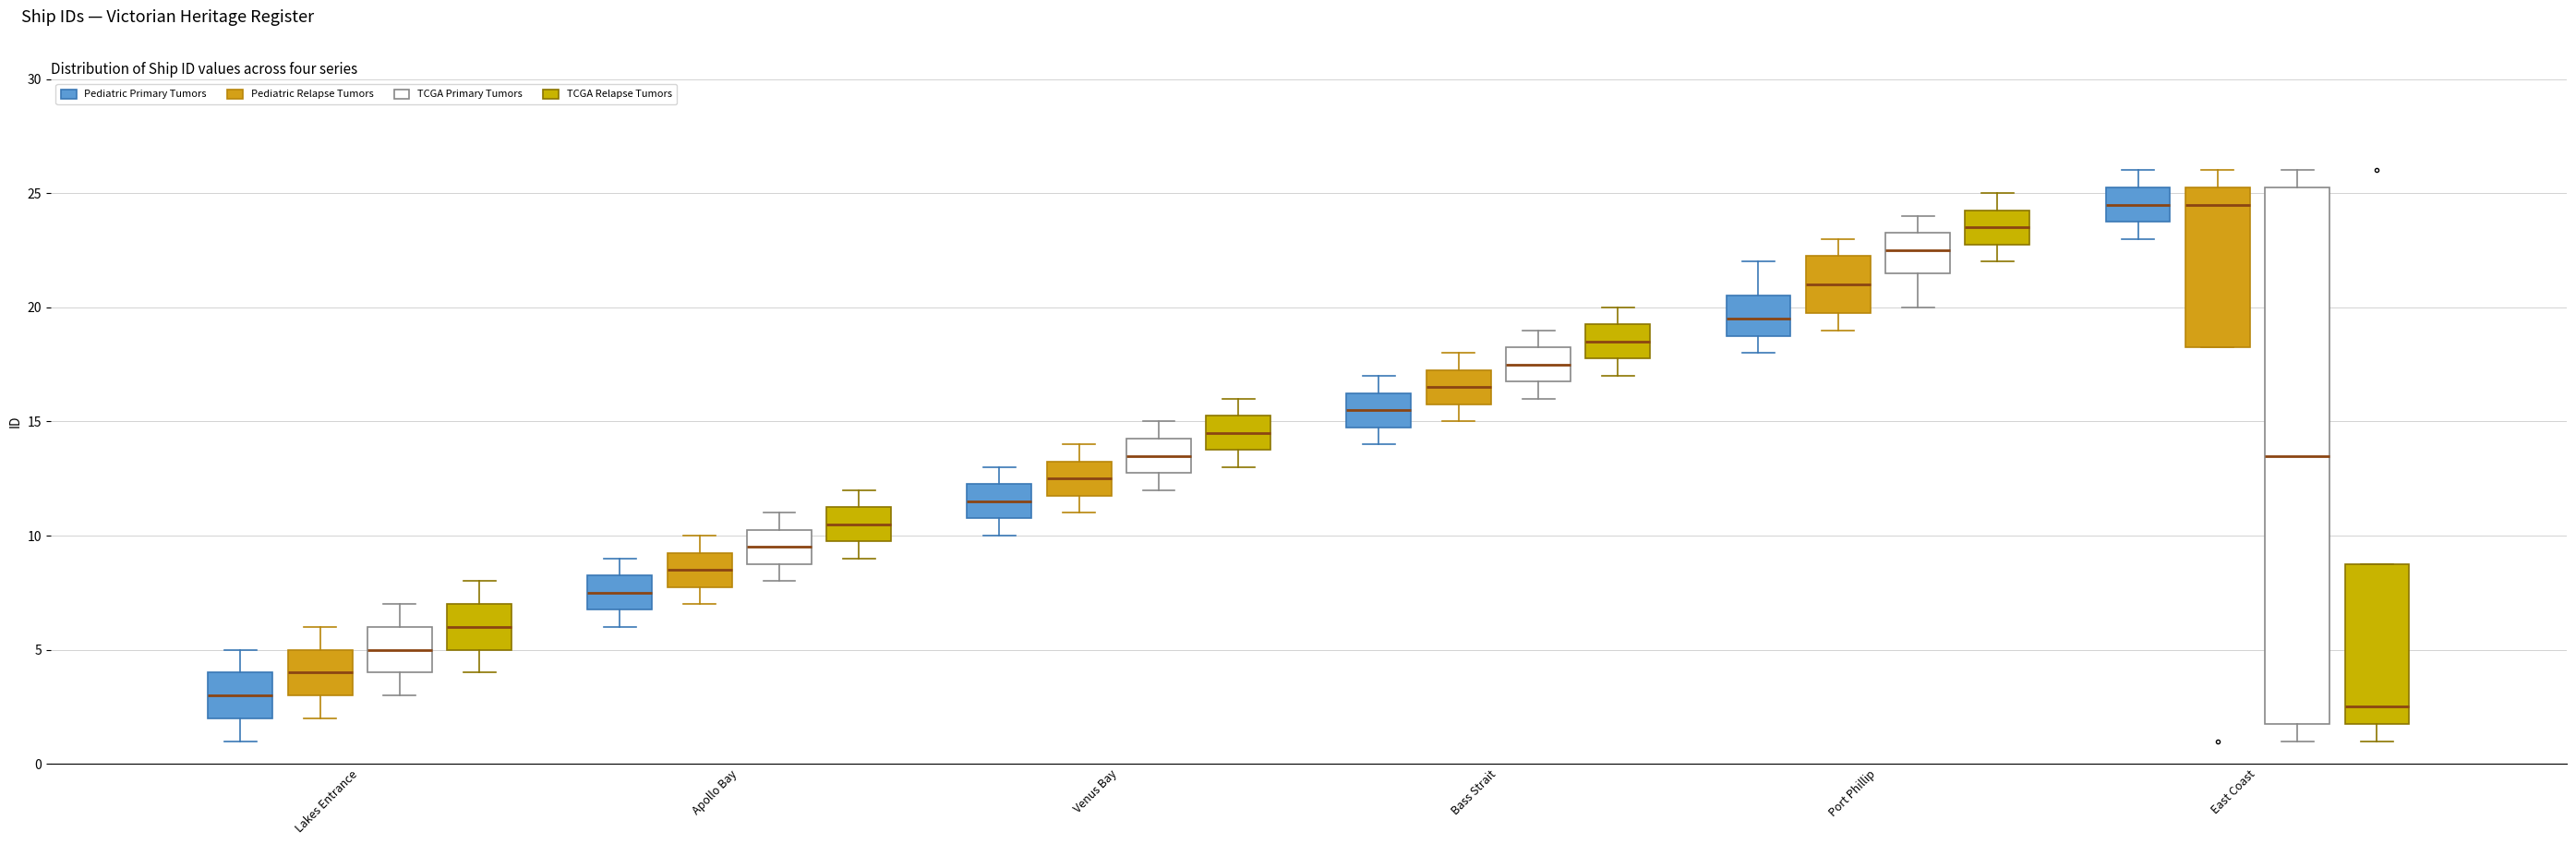

Where does the upper whisker of the box for Apollo Bay (TCGA Primary Tumors) end on the y-axis? The values are not printed on the chart, so give them approximately, as read against the axis.

11.0